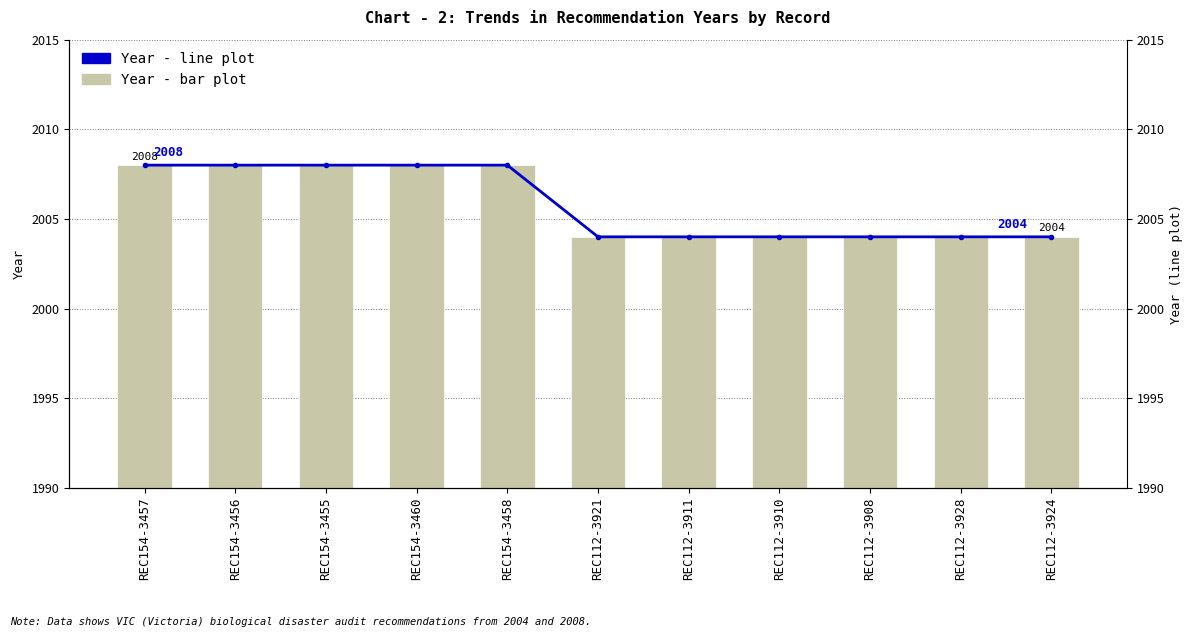

Reading right to left, what are all the values shown in this chart?

Year (bar): 2004	2004	2004	2004	2004	2004	2008	2008	2008	2008	2008
Year (line): 2004	2004	2004	2004	2004	2004	2008	2008	2008	2008	2008